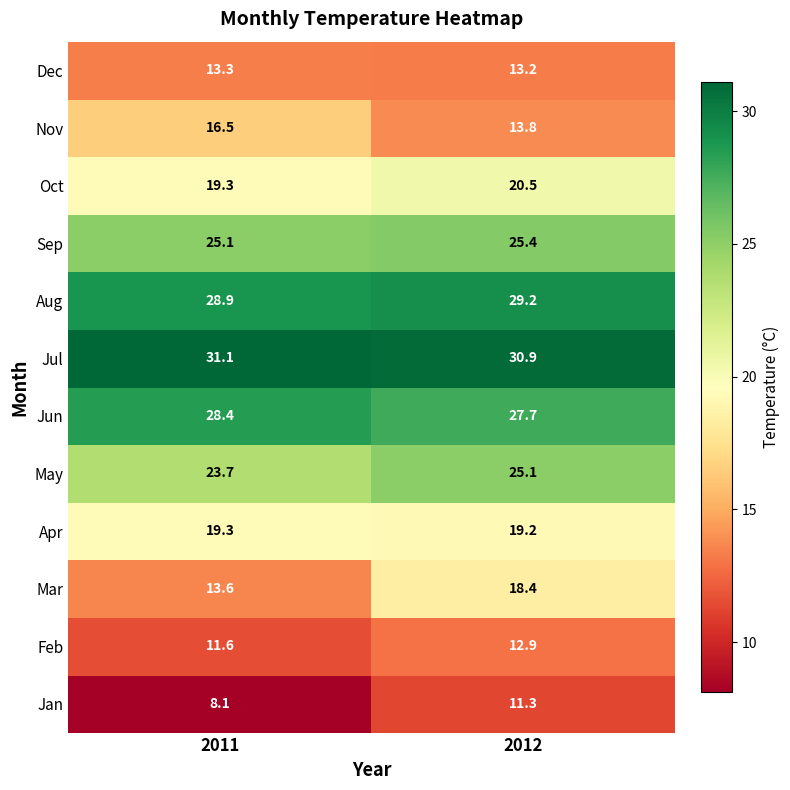

True or false: Mar has a value of 18.4 at 2012.

True